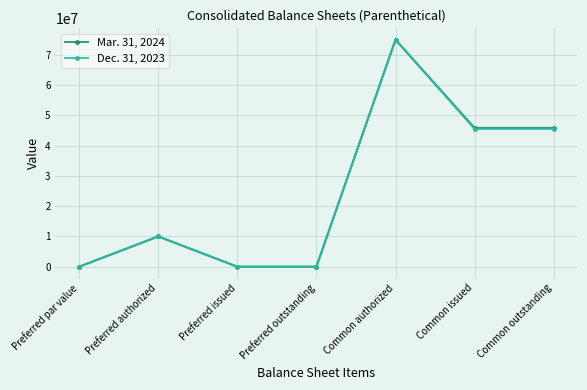

What is the label of the 5th point from the left?

Common authorized